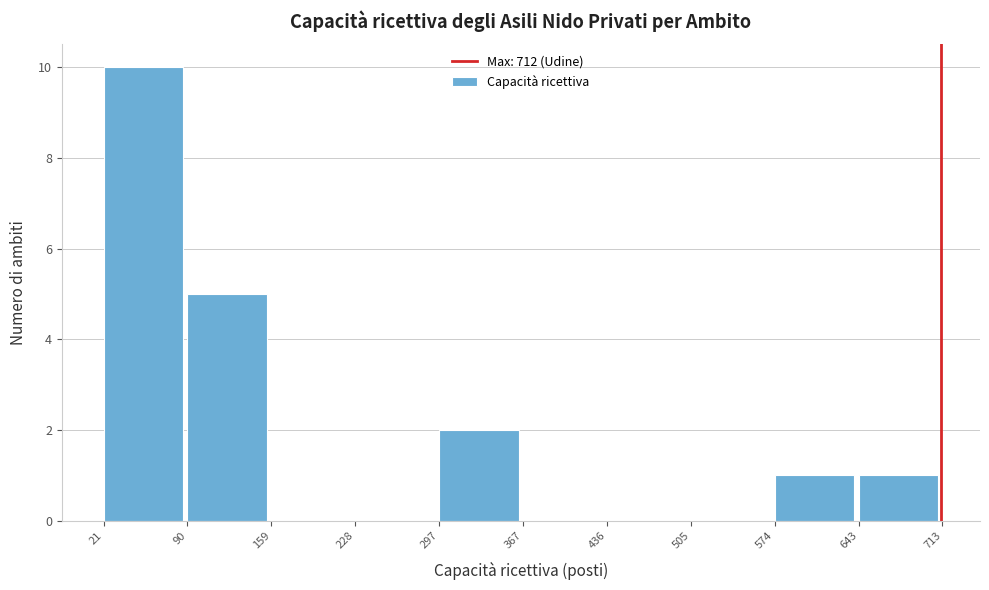

Which range on the x-axis has the tallest bar?

21 to 90